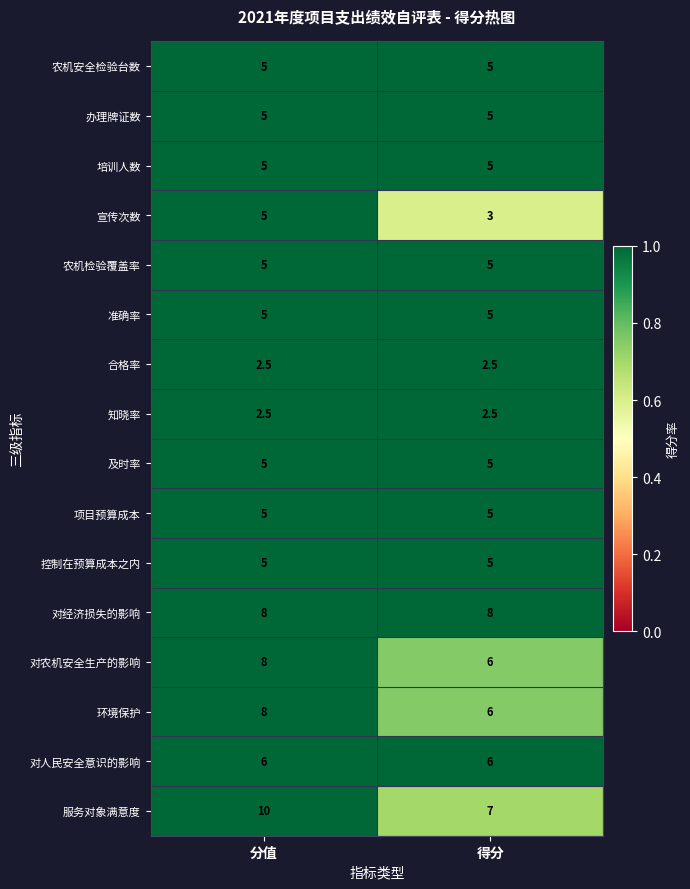

What is the total value across all series at 分值?

90.0